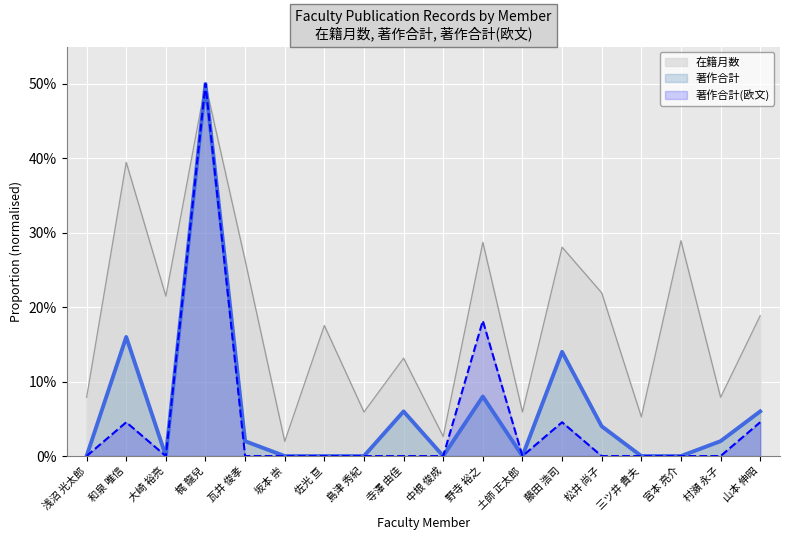

What is the minimum value for 在籍月数?

2.0